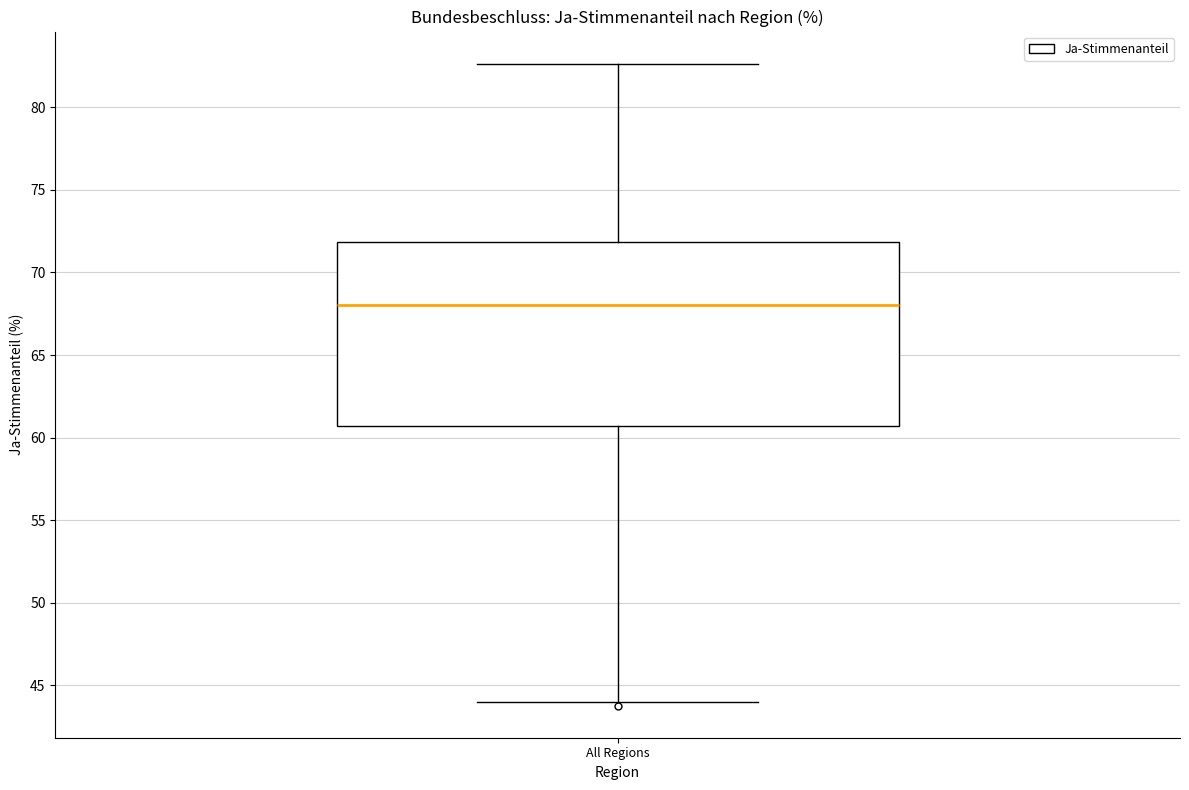

Read this box plot against the y-axis: the position of the median line, the range covered by the box, and the ends of both whiskers. The values are not printed on the chart, so give them approximately, as read against the axis.

median 68.0, box 60.5 to 72.0, whiskers 44.0 to 82.5